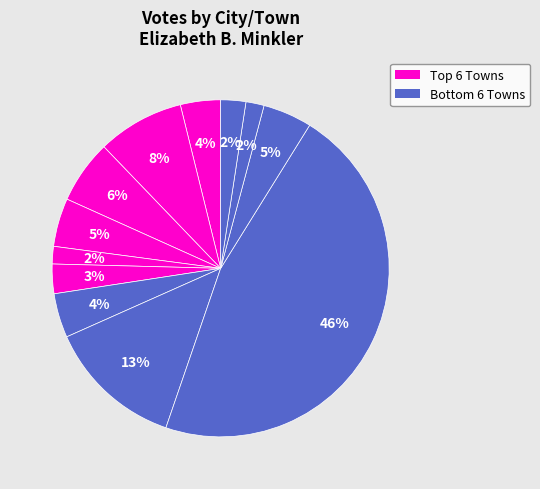

Count the number of slices in the pie.

12